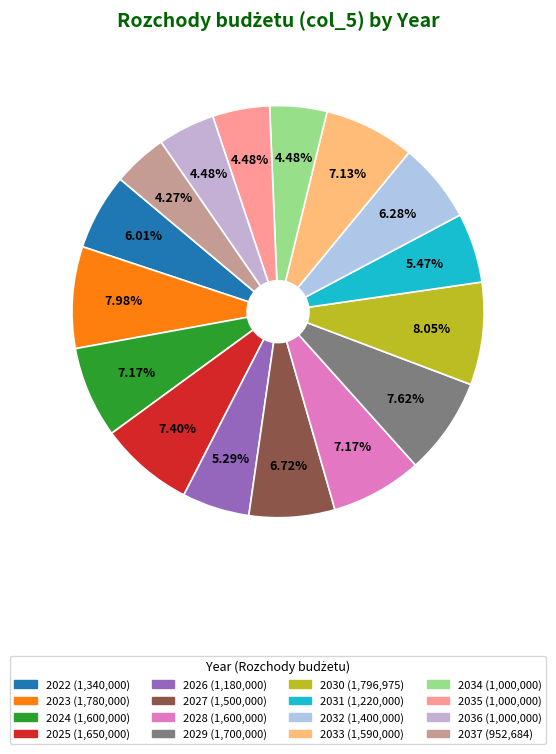

Is 2030 the majority of the pie?

No